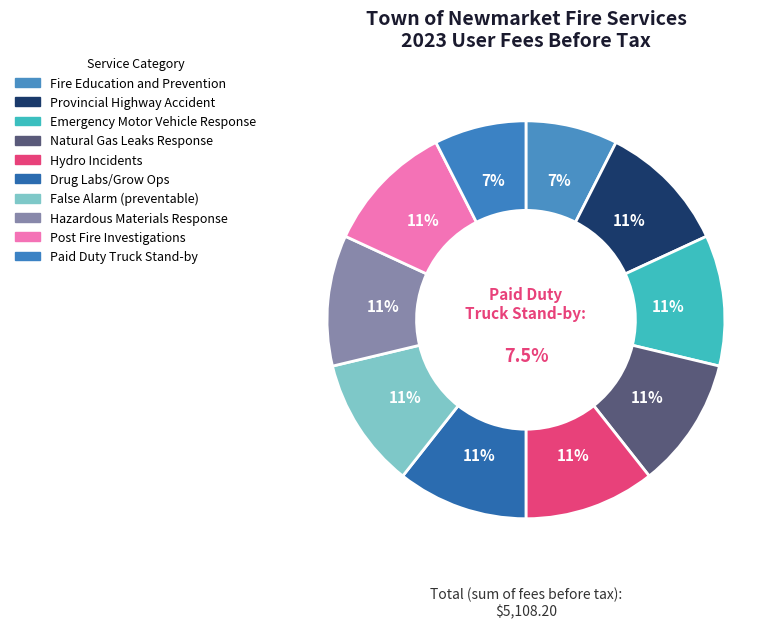

How many slices are in this pie chart?

10